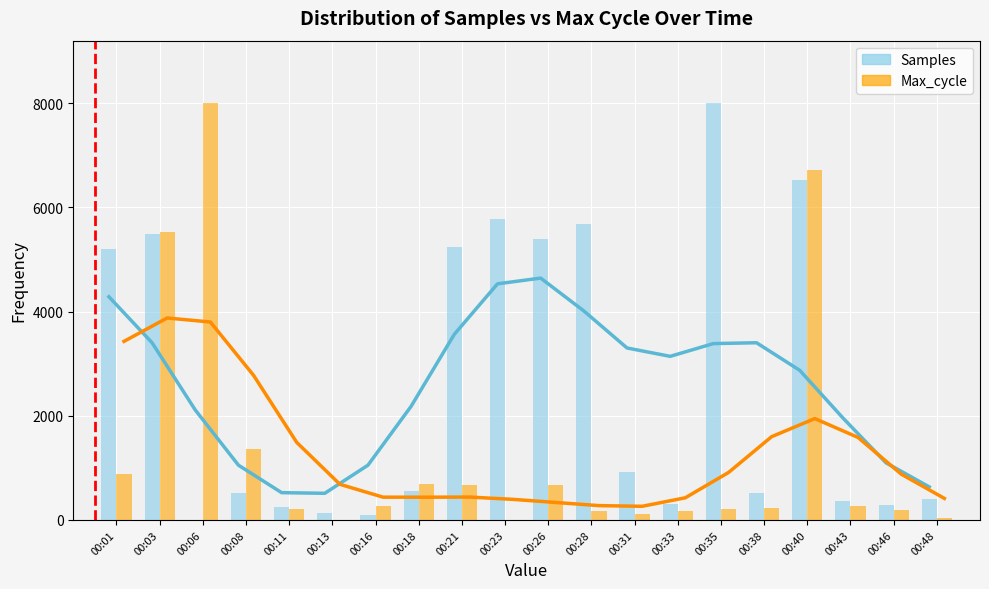

The Max_cycle series shows 121.8 at 00:46. True or false?

False